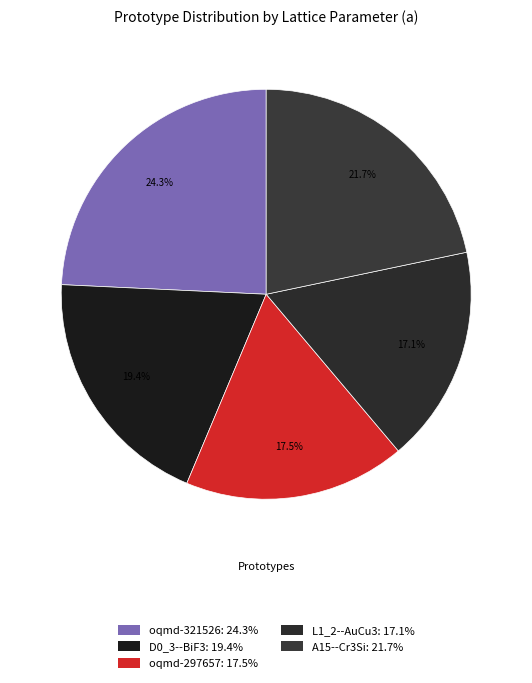

What is the largest slice in the pie chart?

oqmd-321526